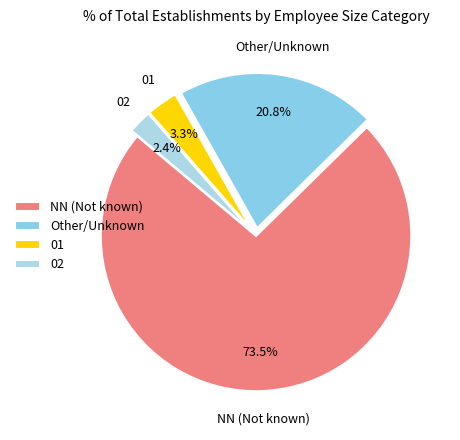

Between NN (Not known) and 01, which is larger?

NN (Not known)